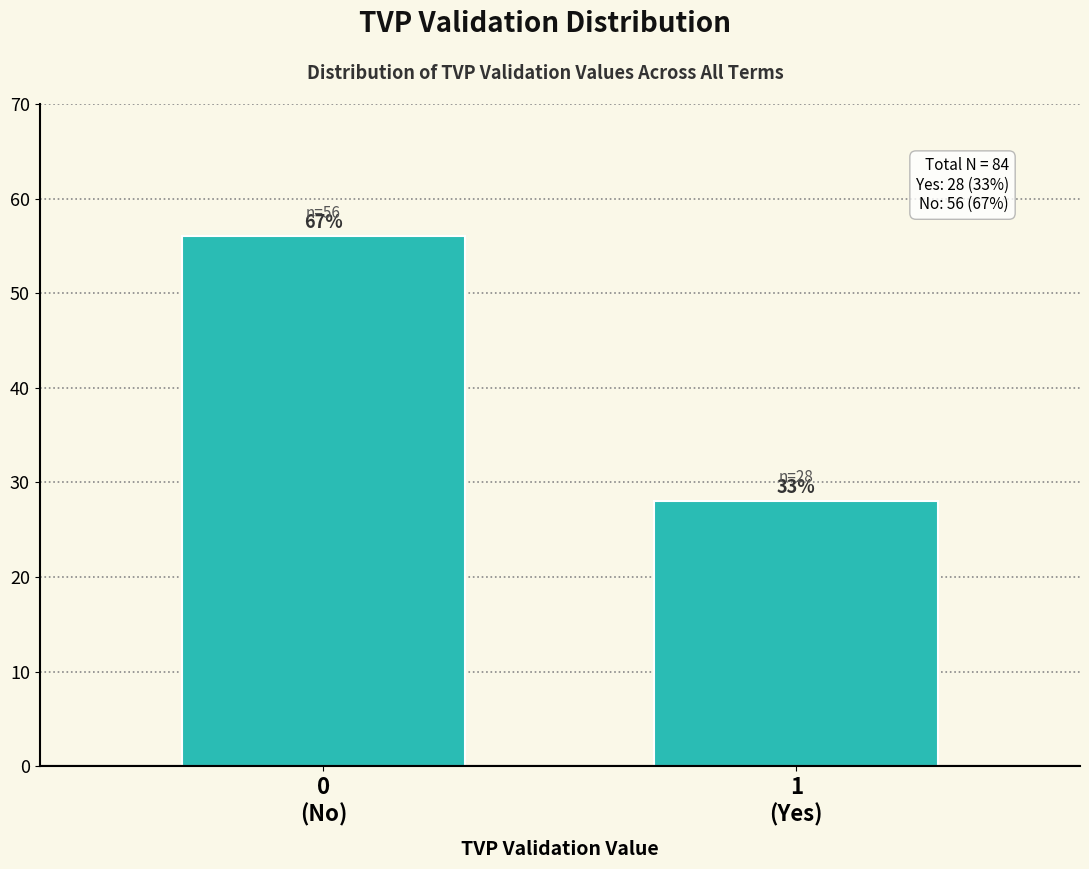

How many bars are there in total?

2